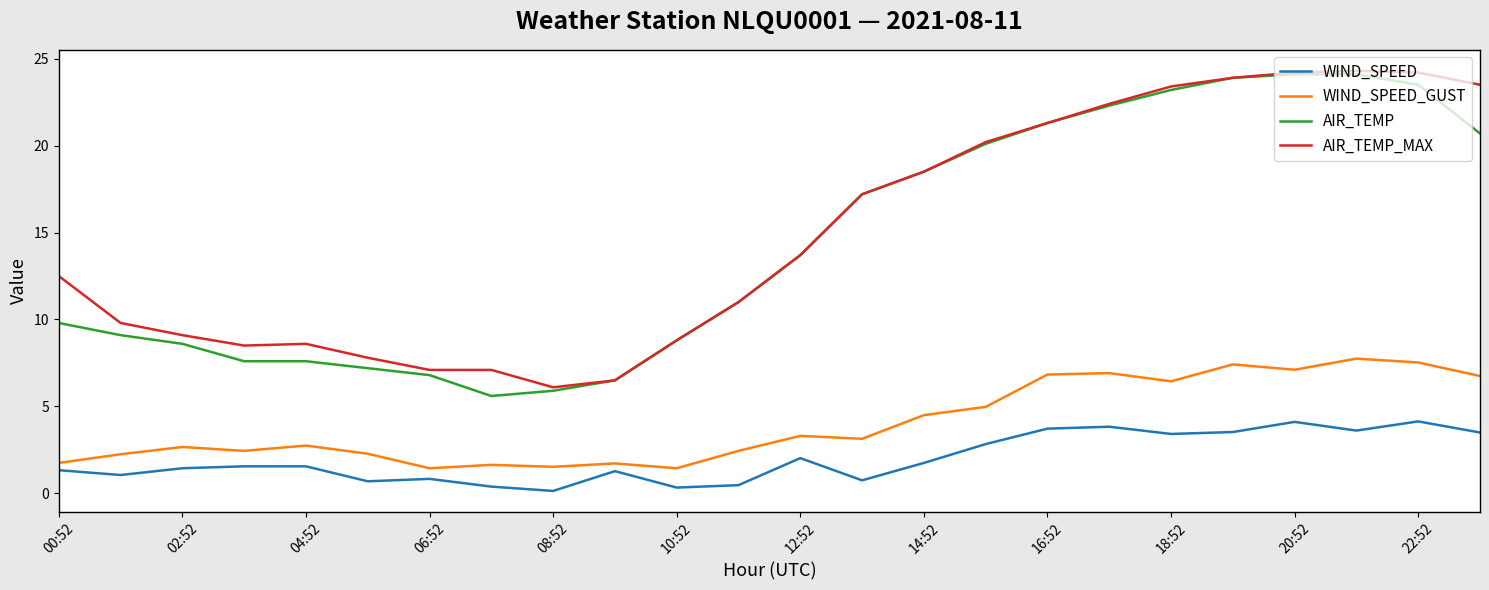

True or false: AIR_TEMP_MAX and WIND_SPEED_GUST intersect in this chart.

False